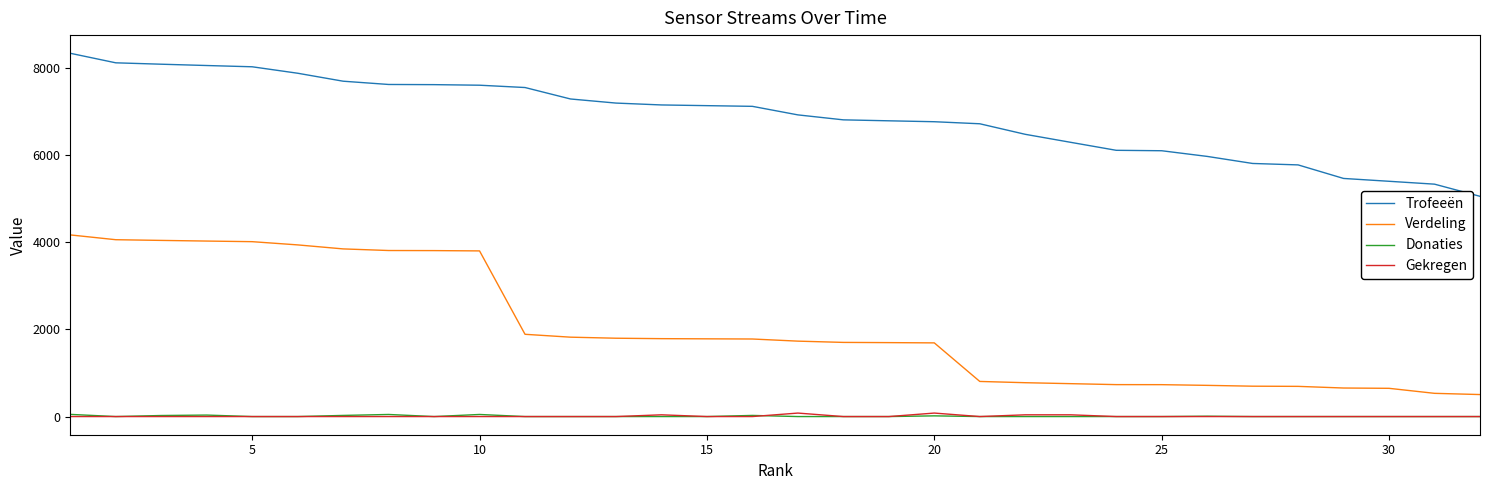

True or false: Gekregen and Verdeling intersect in this chart.

False